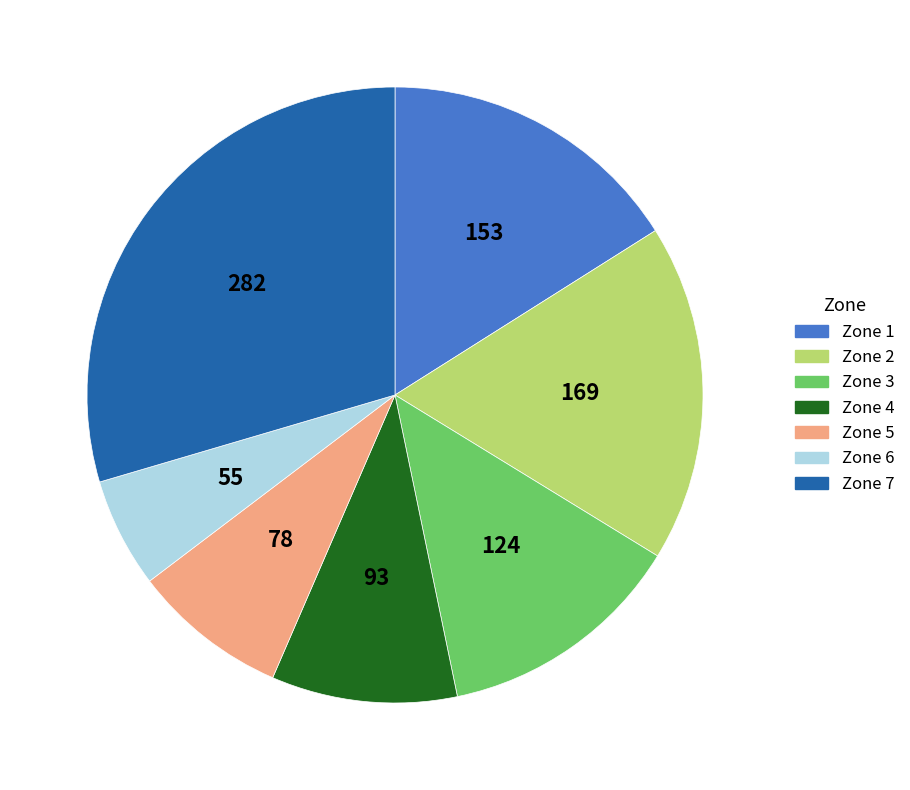

Rank the categories by value from highest to lowest.

Zone 7, Zone 2, Zone 1, Zone 3, Zone 4, Zone 5, Zone 6